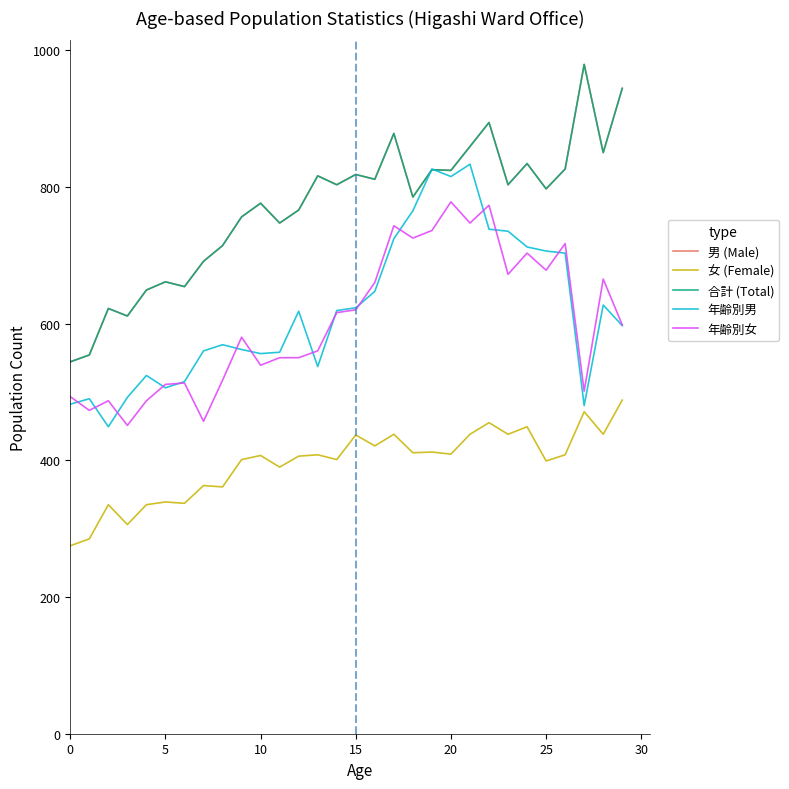

At which label does 年齢別男 first exceed 618?

14